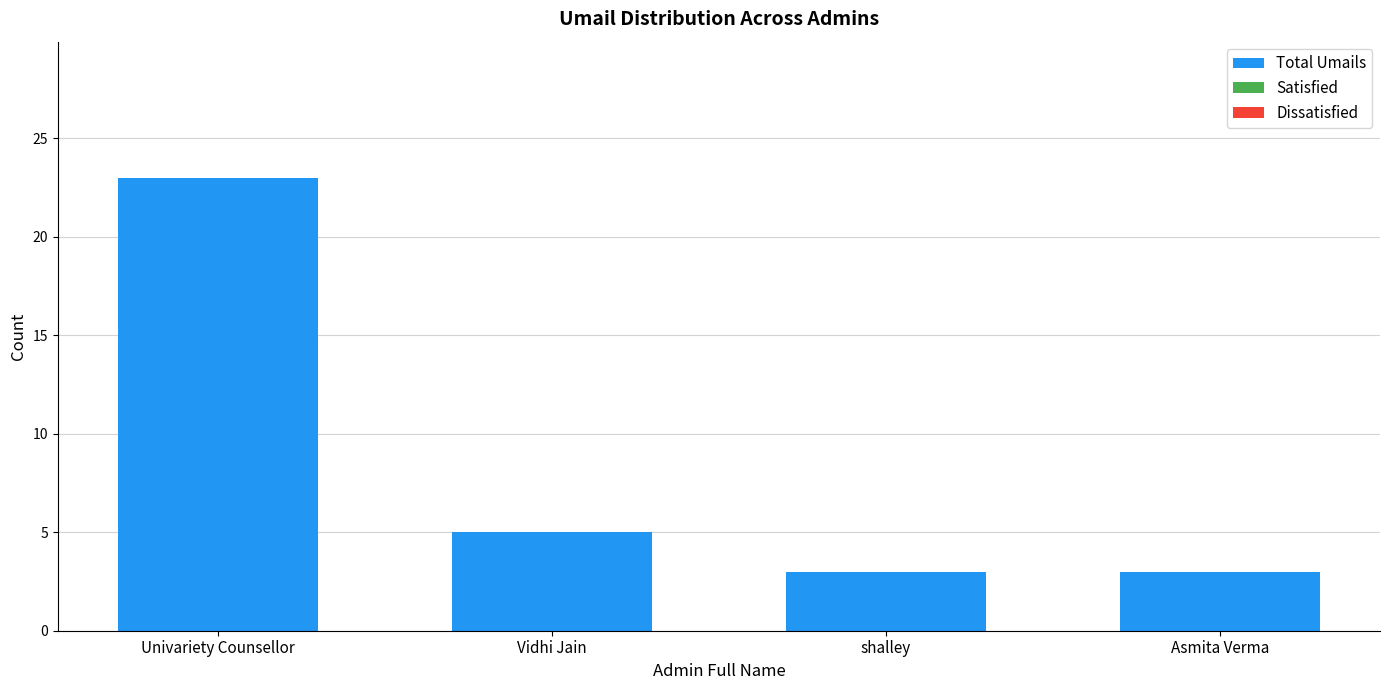

What is the difference between the maximum and minimum values?

20